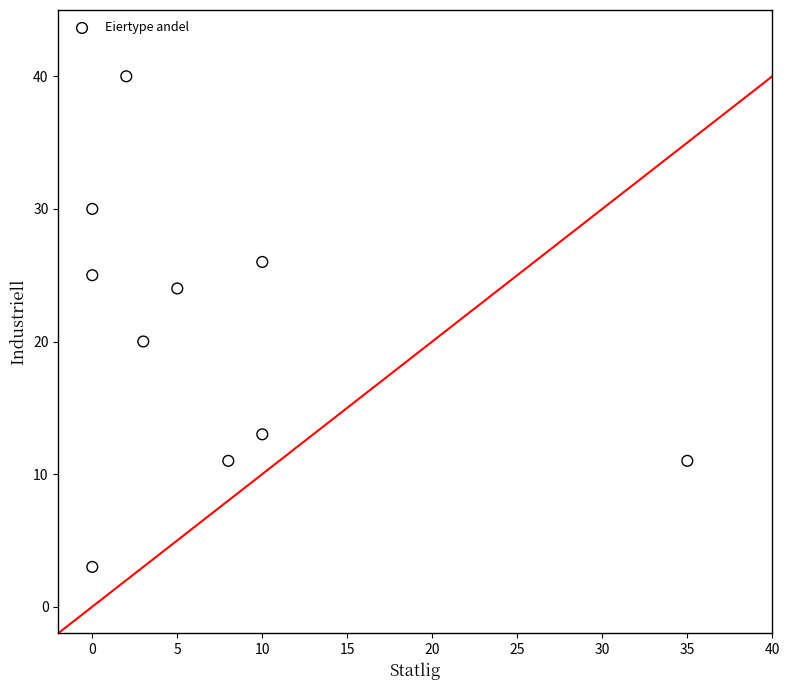

What Y value in the scatter plot is closest to 21?

20